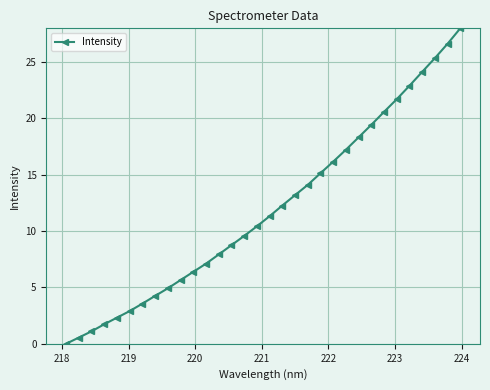

What is the difference between the maximum and minimum values?

28.0